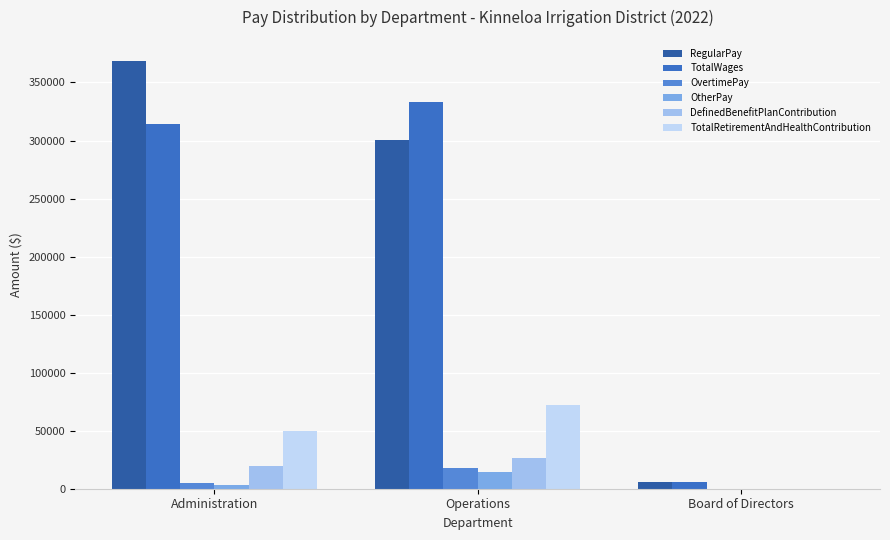

List the series in order of their peak value, lowest first.

OtherPay, OvertimePay, DefinedBenefitPlanContribution, TotalRetirementAndHealthContribution, TotalWages, RegularPay